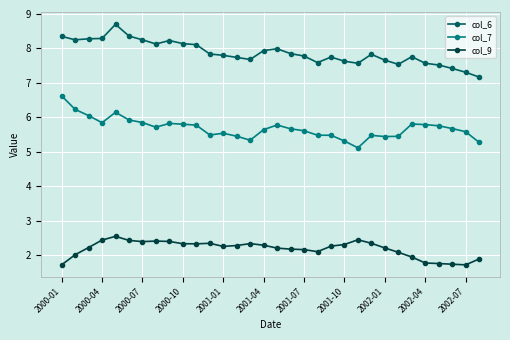

What is the average value of the col_9 series?

2.2